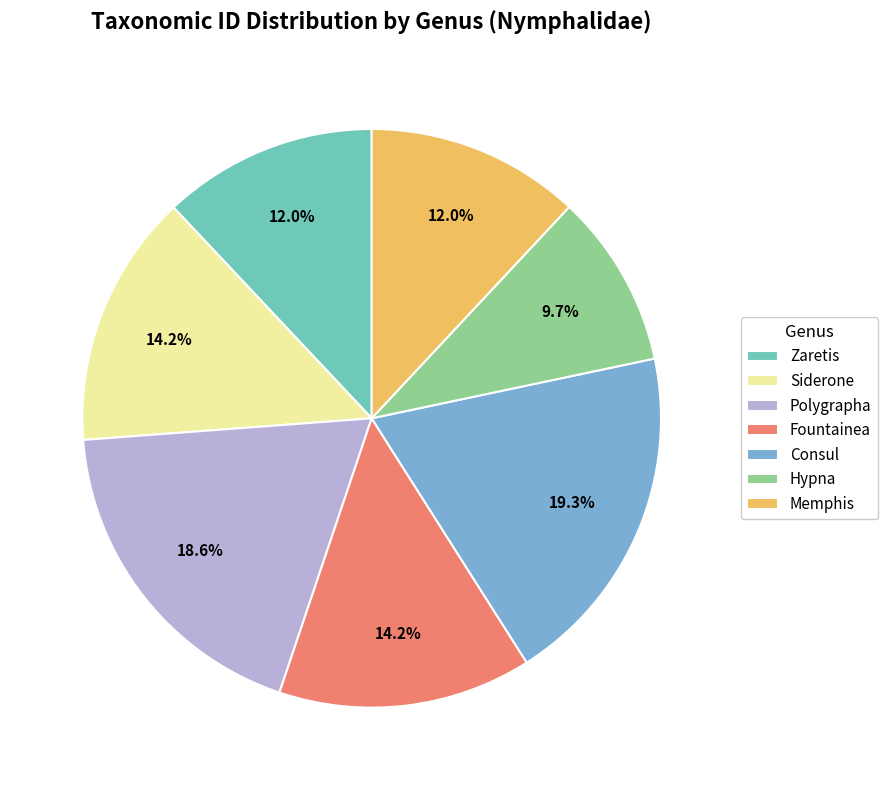

Combined, what portion of the pie is Consul and Memphis?

31.3%